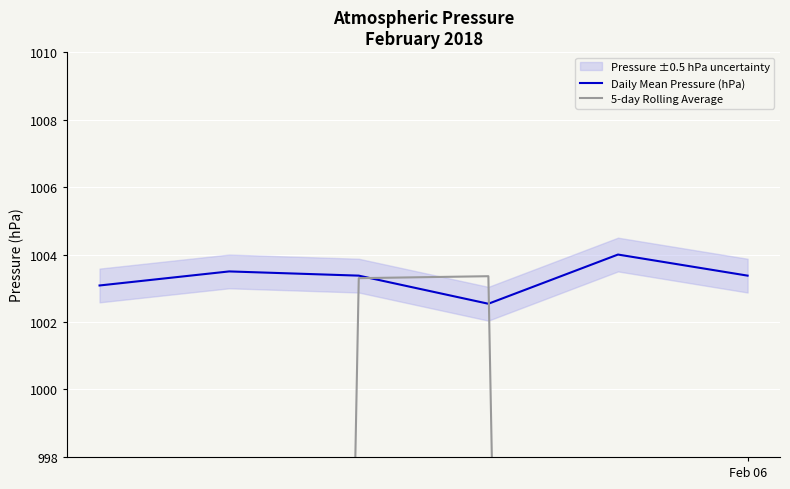

Which series ends up on top after the final intersection of 5-day Rolling Average and Daily Mean Pressure (hPa)?

Daily Mean Pressure (hPa)